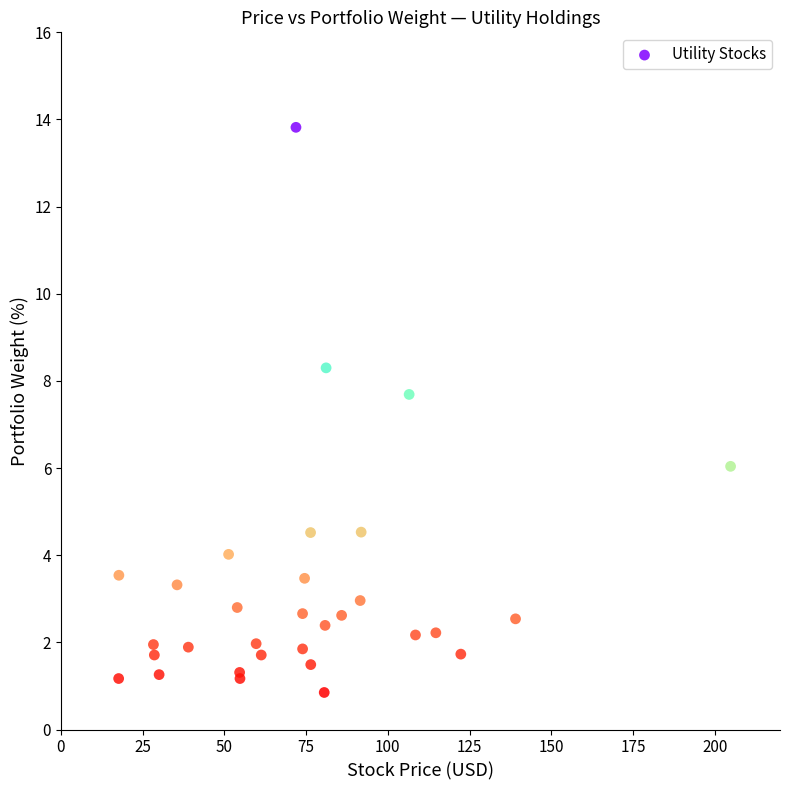

What Y value in the scatter plot is closest to 7?

7.7